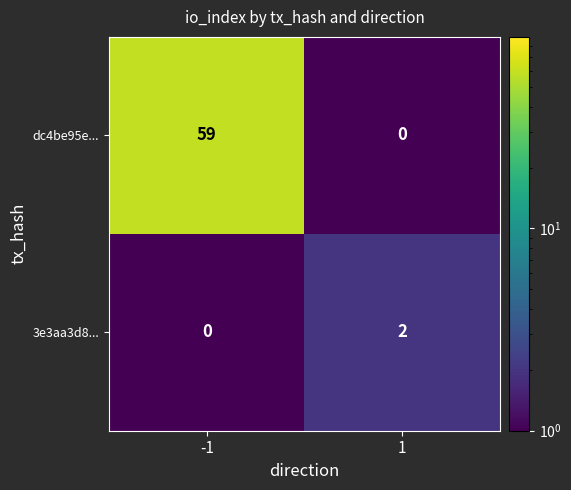

What is the sum of all dc4be95e... values?

59